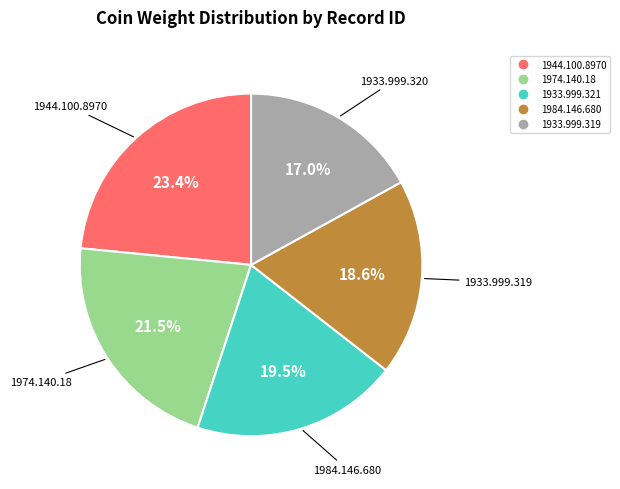

Is there a majority slice in this chart?

No